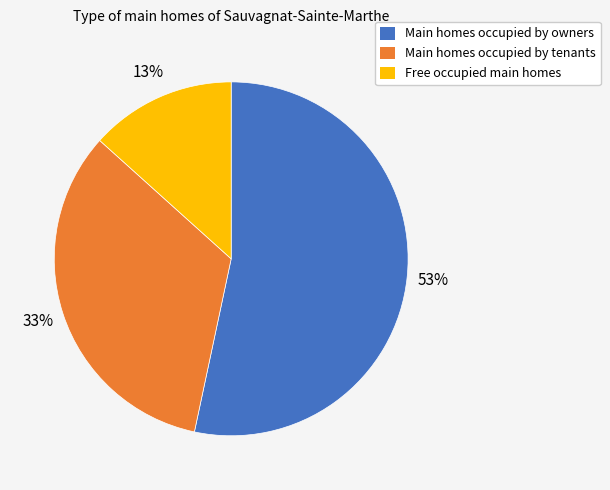

Between Main homes occupied by owners and Main homes occupied by tenants, which is larger?

Main homes occupied by owners